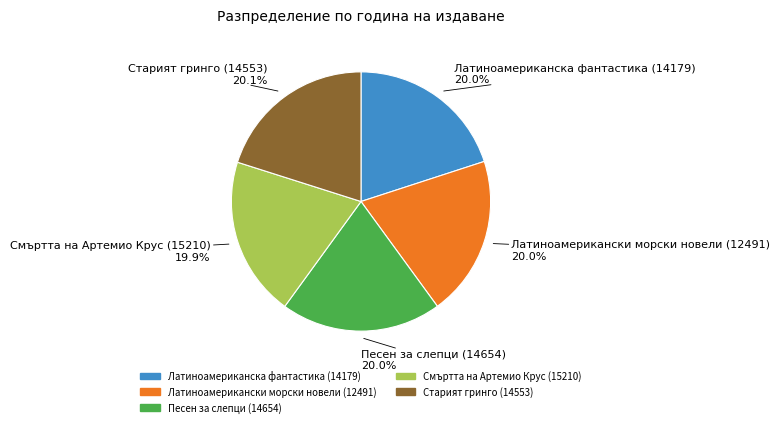

To the nearest percent, what percentage of the pie is Песен за слепци (14654)?

20%